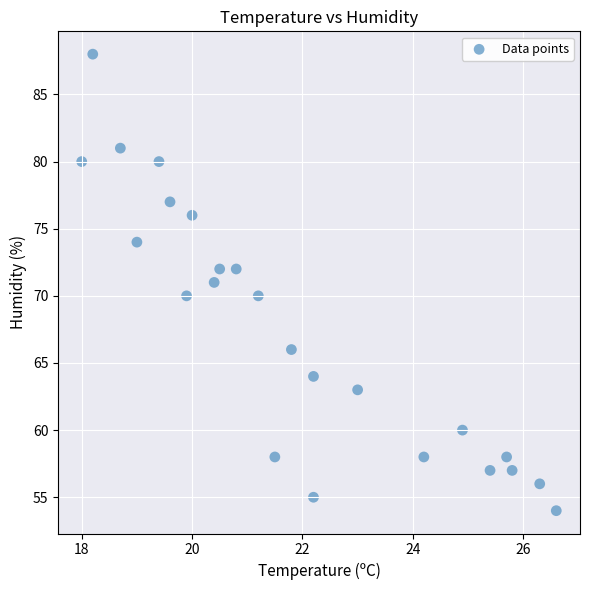

What is the range of Y values (max minus min)?

34